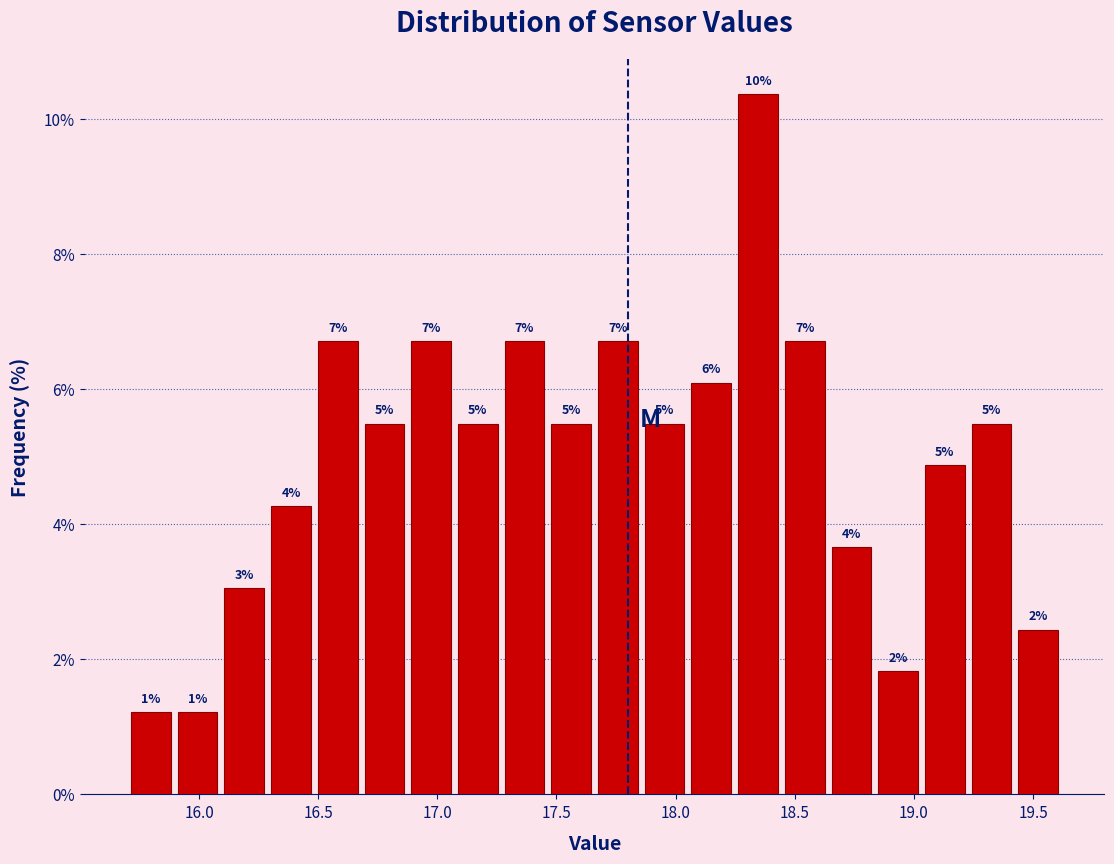

Read against the x-axis, roughly where is the centre of the tallest bar?

18.35